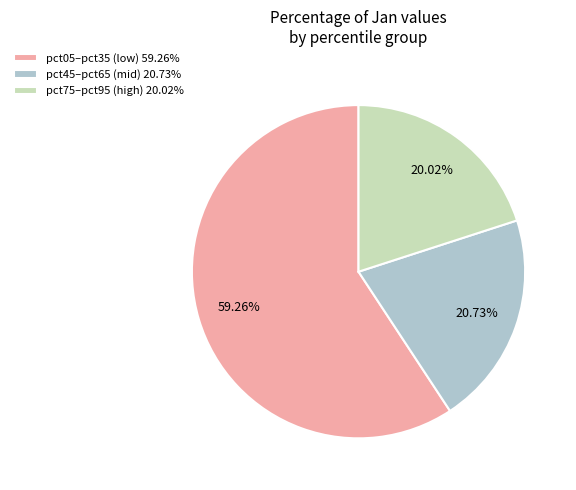

What is the ratio of the value at pct45–pct65 (mid) 20.73% to the value at pct75–pct95 (high) 20.02%?

1.0